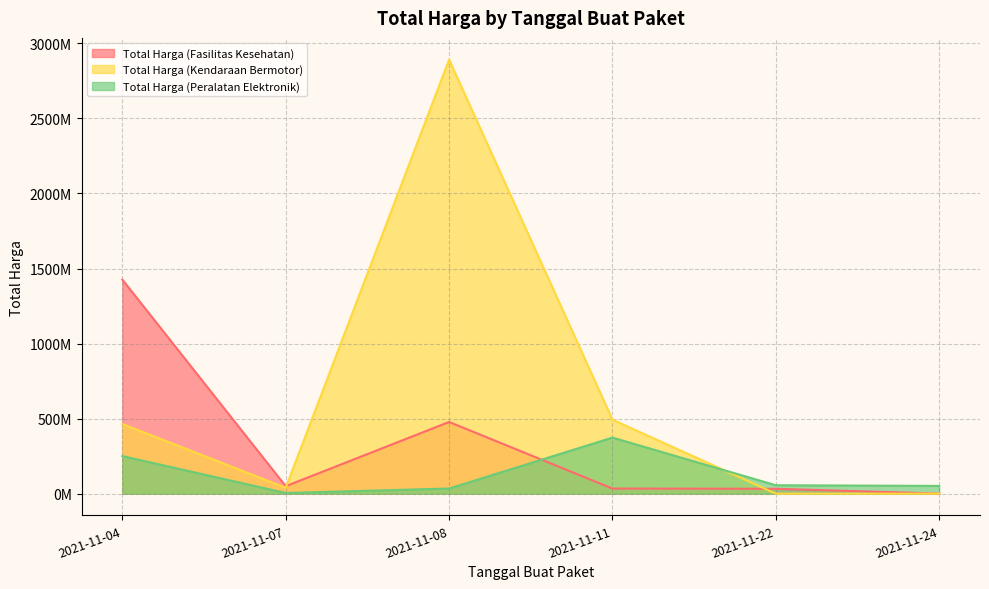

Does the chart display data point markers on the line(s)?

No